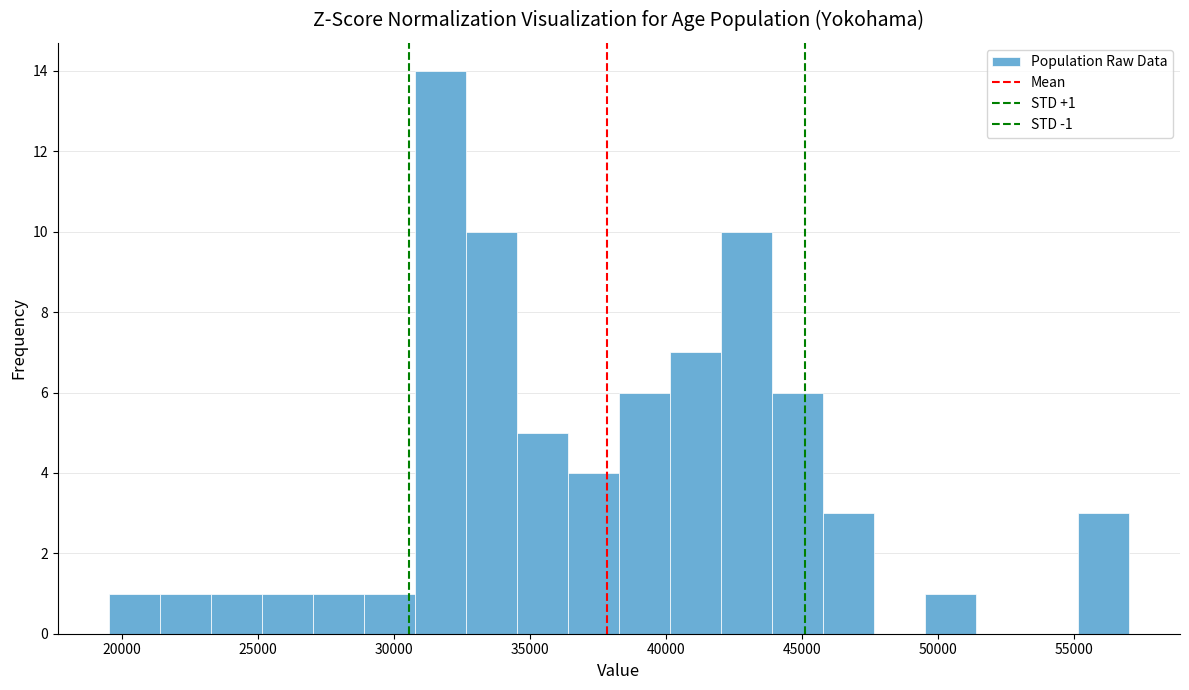

Read against the x-axis, roughly where is the centre of the tallest bar?

31500